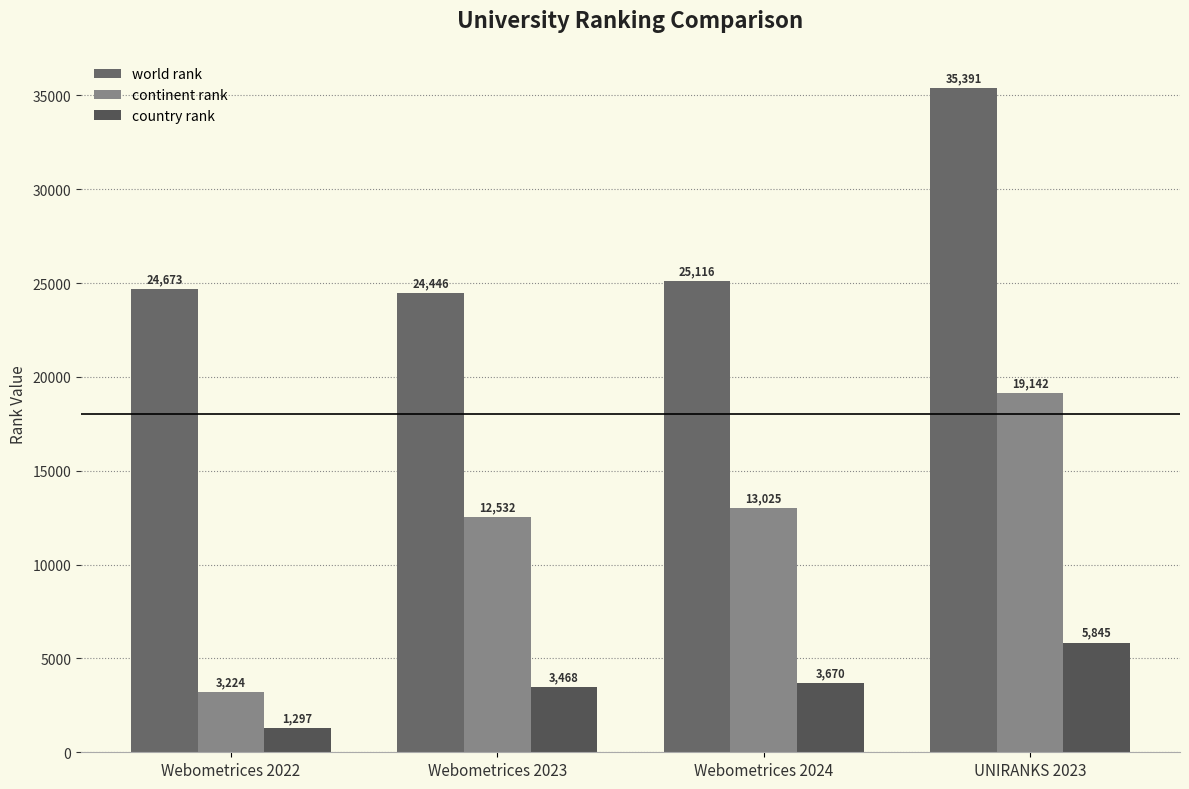

What is the total value across all series at Webometrices 2024?

41811